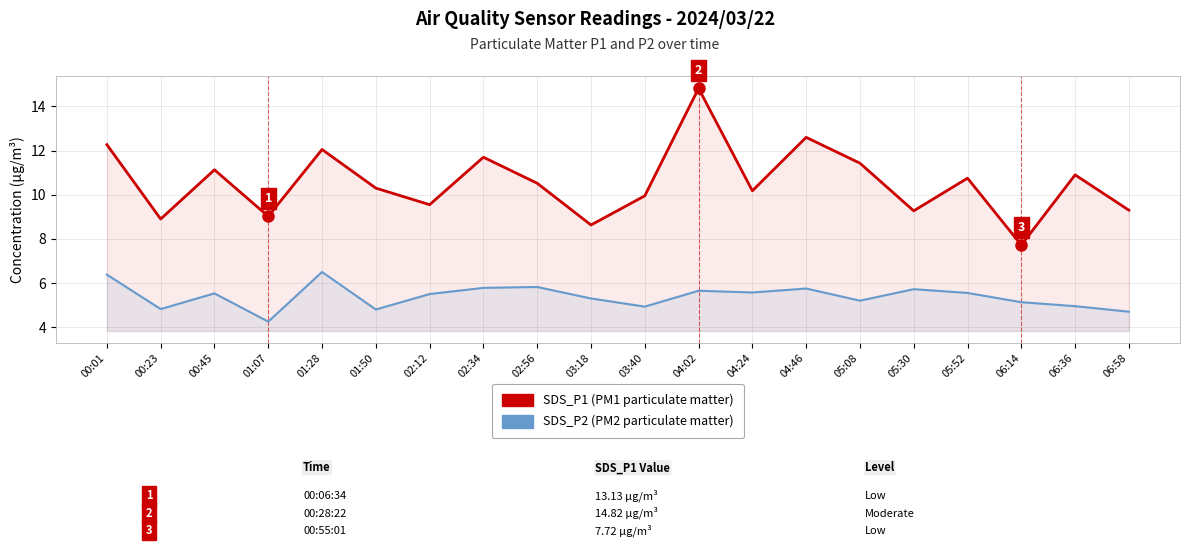

Does the chart have visible grid lines?

Yes